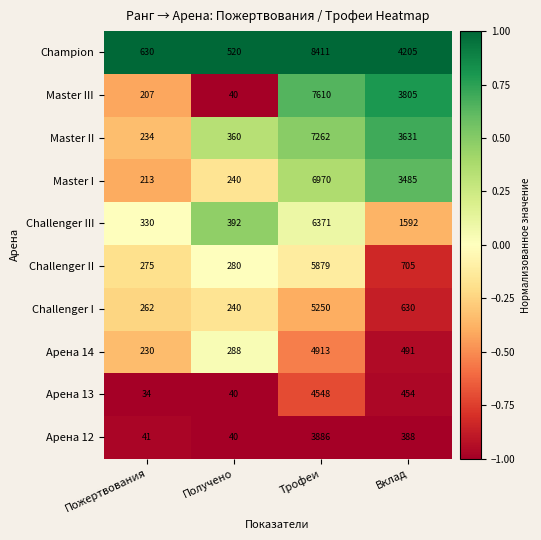

Where does the Master II series first go above 3631?

Трофеи